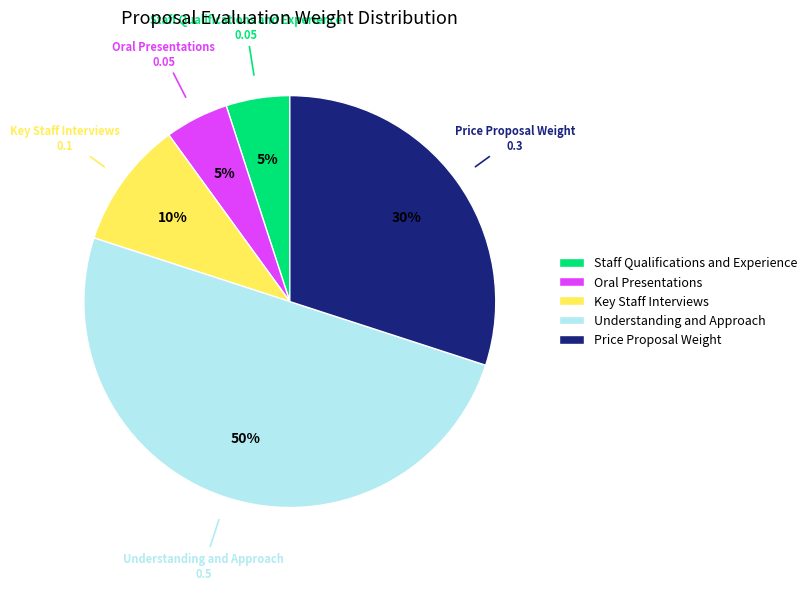

Does Oral Presentations account for over 50% of the chart?

No